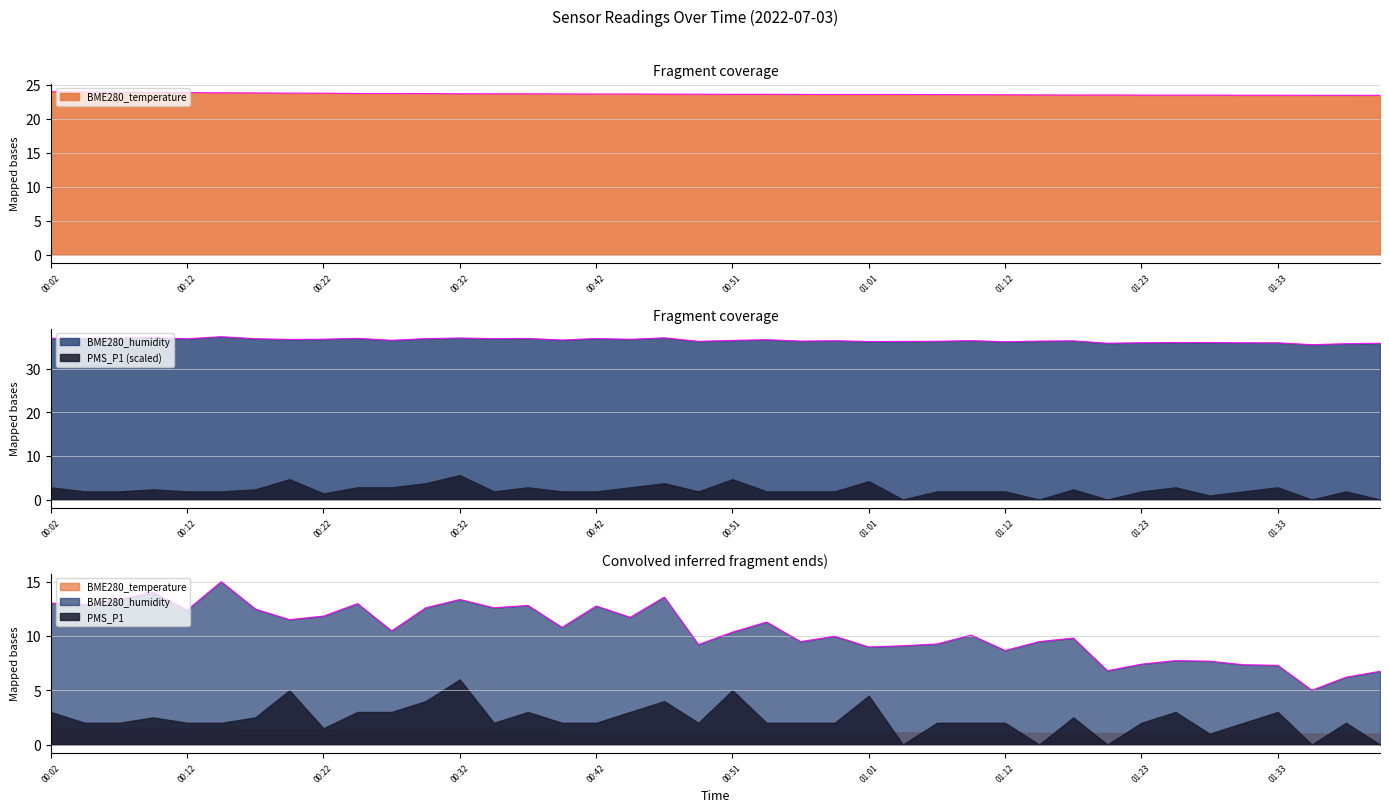

True or false: BME280_humidity and BME280_temperature cross at least once.

False